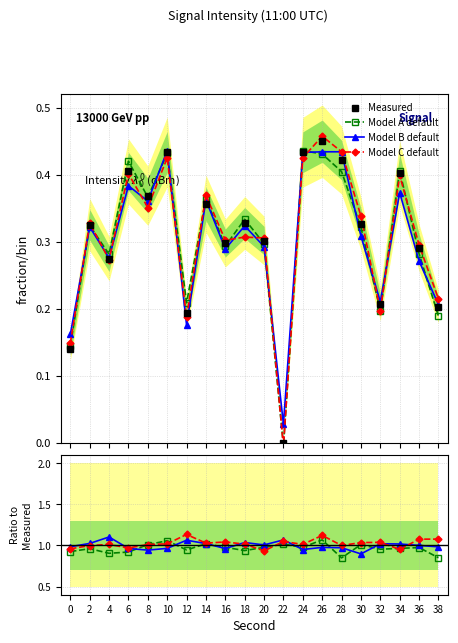

Count the number of data series in this chart.

4